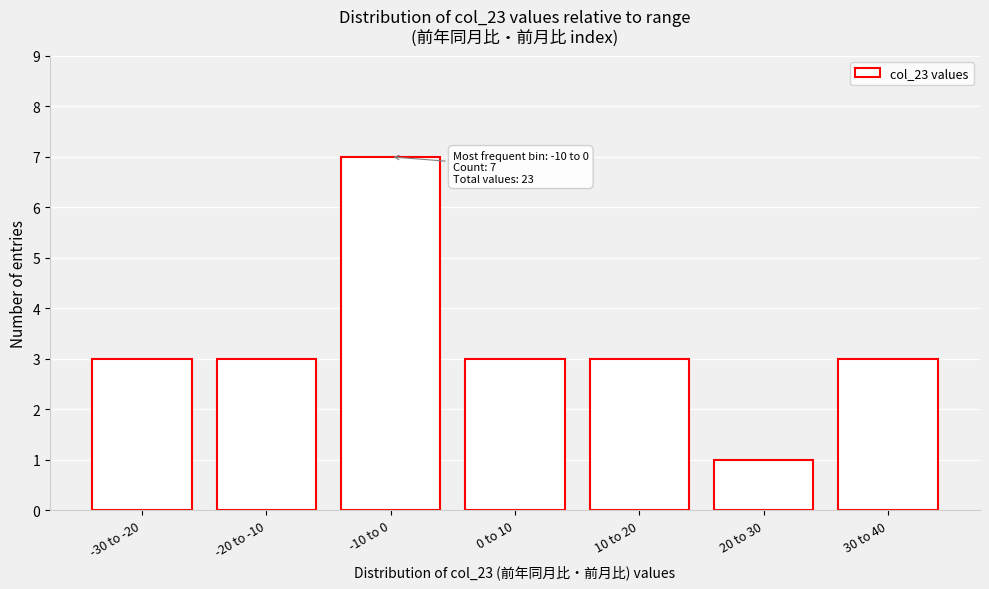

Reading left to right, what are all the values shown in this chart?

-30 to -20=3	-20 to -10=3	-10 to 0=7	0 to 10=3	10 to 20=3	20 to 30=1	30 to 40=3